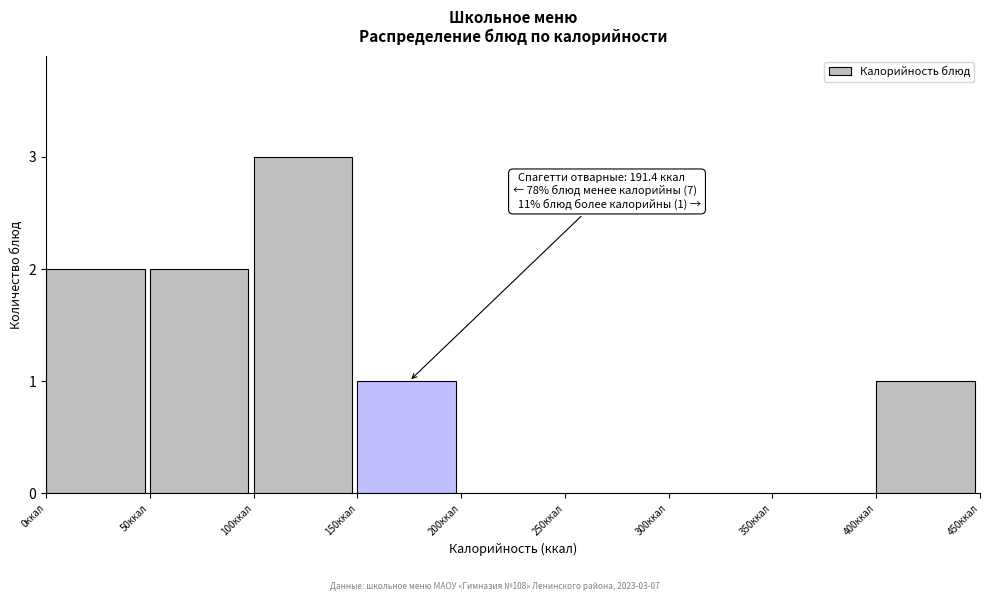

Which range on the x-axis has the tallest bar?

100 to 150